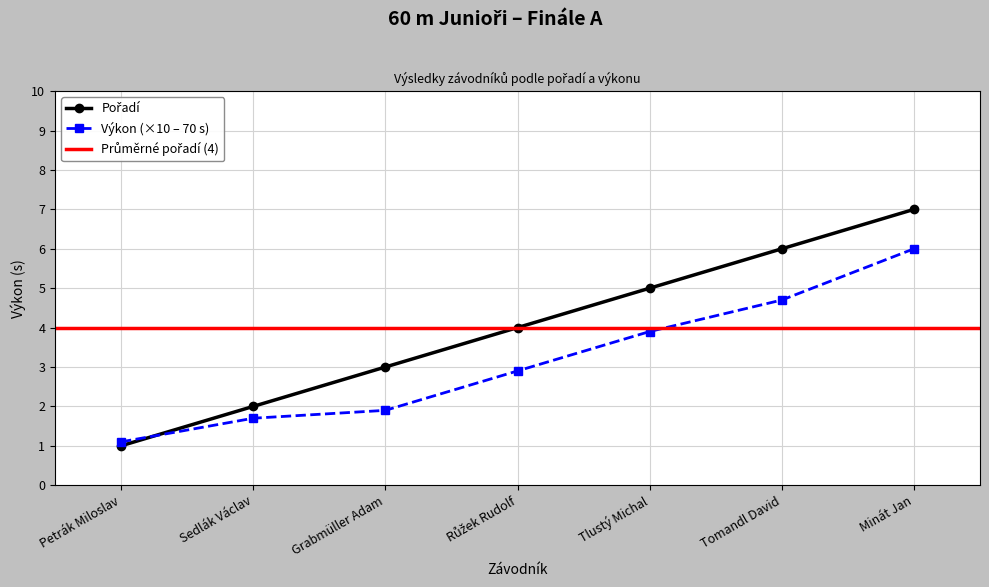

Which category has the lowest value in the Výkon (×10 – 70 s) series?

Petrák Miloslav